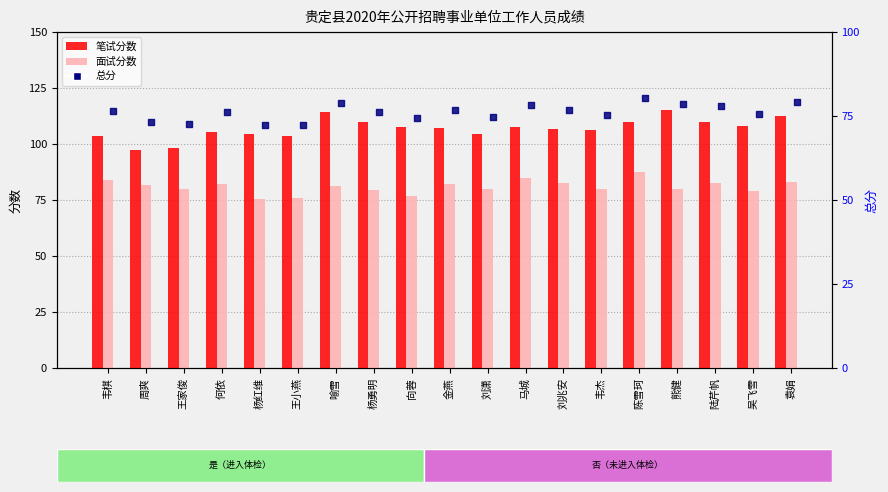

What are all the series names shown in the legend?

笔试分数, 面试分数, 总分